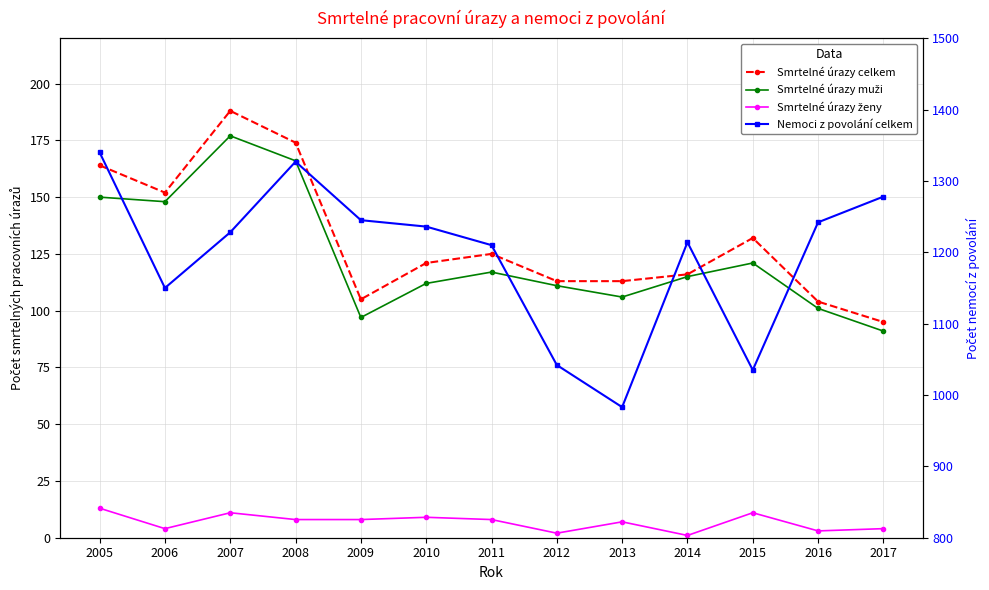

Reading left to right, transcribe all the data shown in this chart.

Smrtelné úrazy celkem: 164	152	188	174	105	121	125	113	113	116	132	104	95
Smrtelné úrazy muži: 150	148	177	166	97	112	117	111	106	115	121	101	91
Smrtelné úrazy ženy: 13	4	11	8	8	9	8	2	7	1	11	3	4
Nemoci z povolání celkem: 1340	1150	1228	1327	1245	1236	1210	1042	983	1214	1035	1242	1278